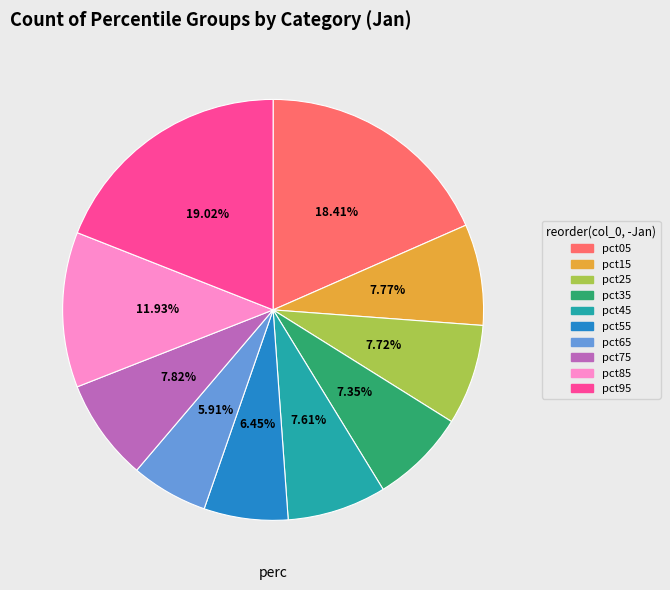

To the nearest percent, what is the difference between the largest and smallest slice percentages?

13%